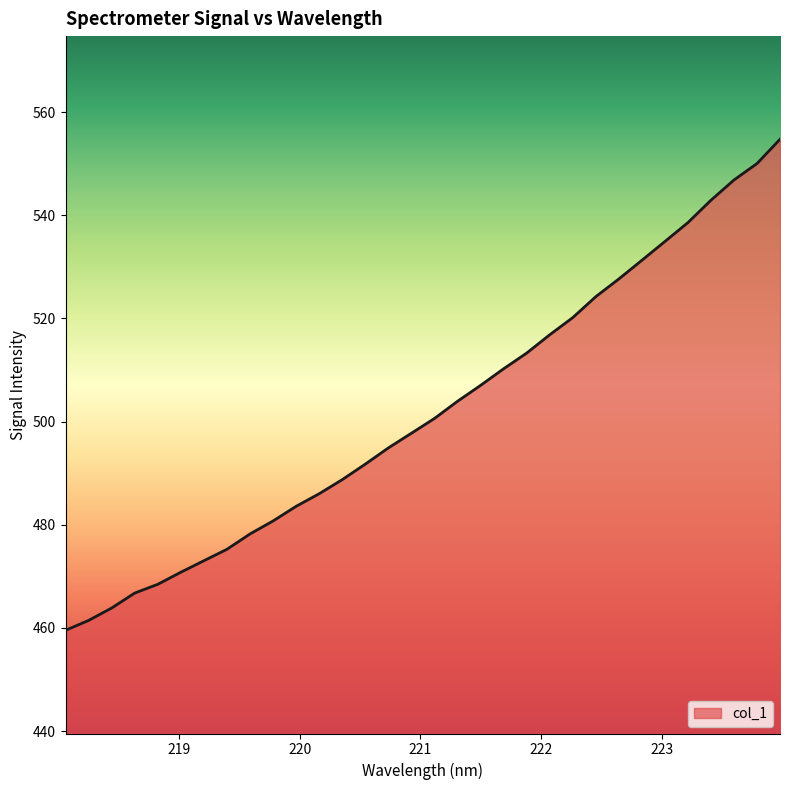

What is the smallest value displayed?

459.5